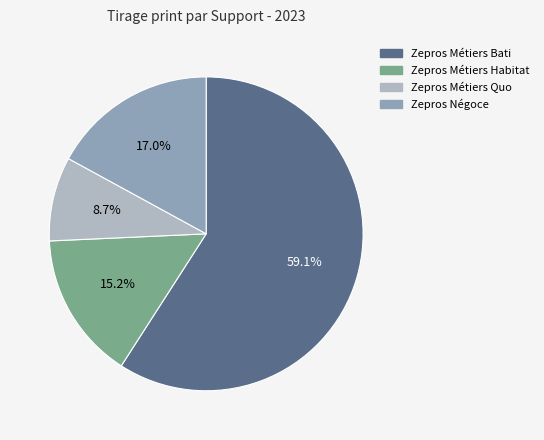

To the nearest percent, what is the combined percentage of Zepros Métiers Bati and Zepros Négoce?

76%